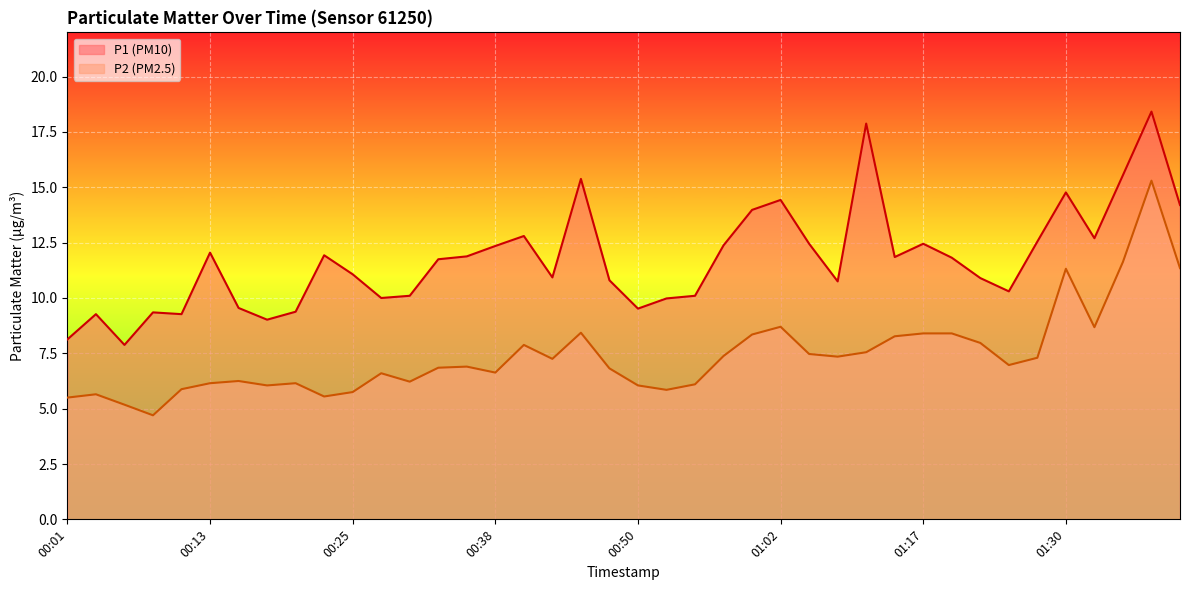

What is the total value across all series at 01:02?

23.1